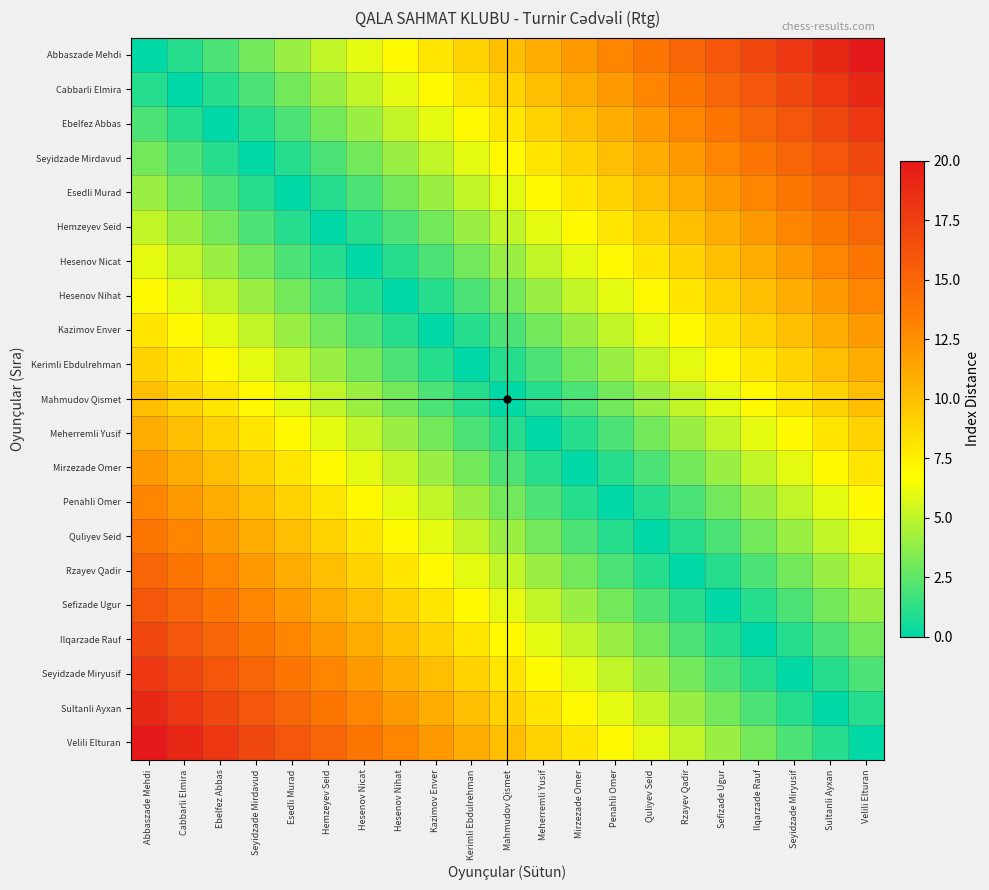

Between Ebelfez Abbas and Kerimli Ebdulrehman, which is larger?

Kerimli Ebdulrehman